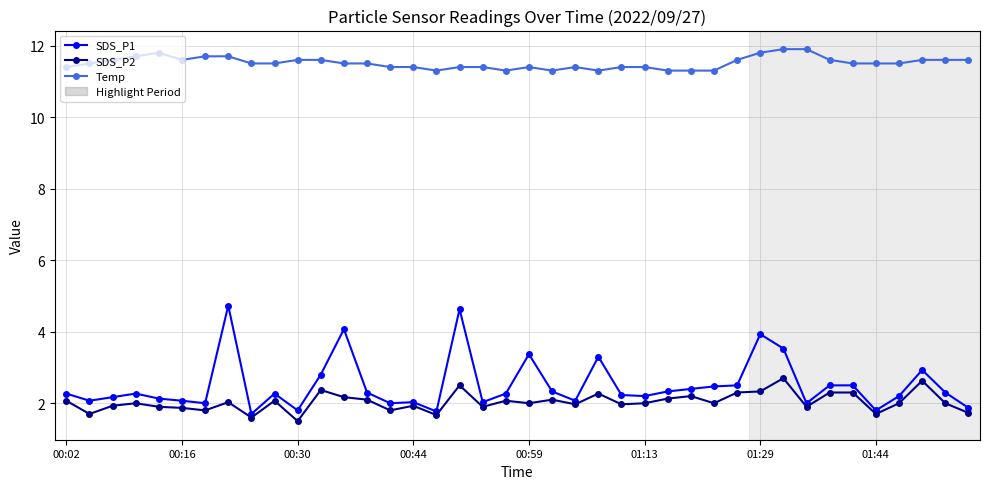

True or false: Temp and SDS_P1 intersect in this chart.

False